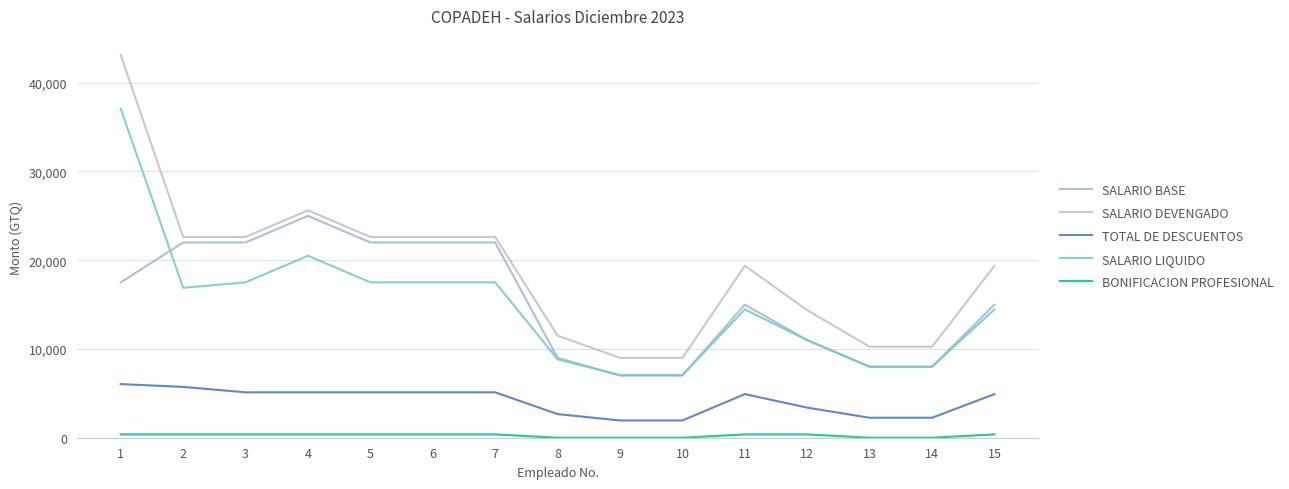

True or false: SALARIO BASE and TOTAL DE DESCUENTOS intersect in this chart.

False